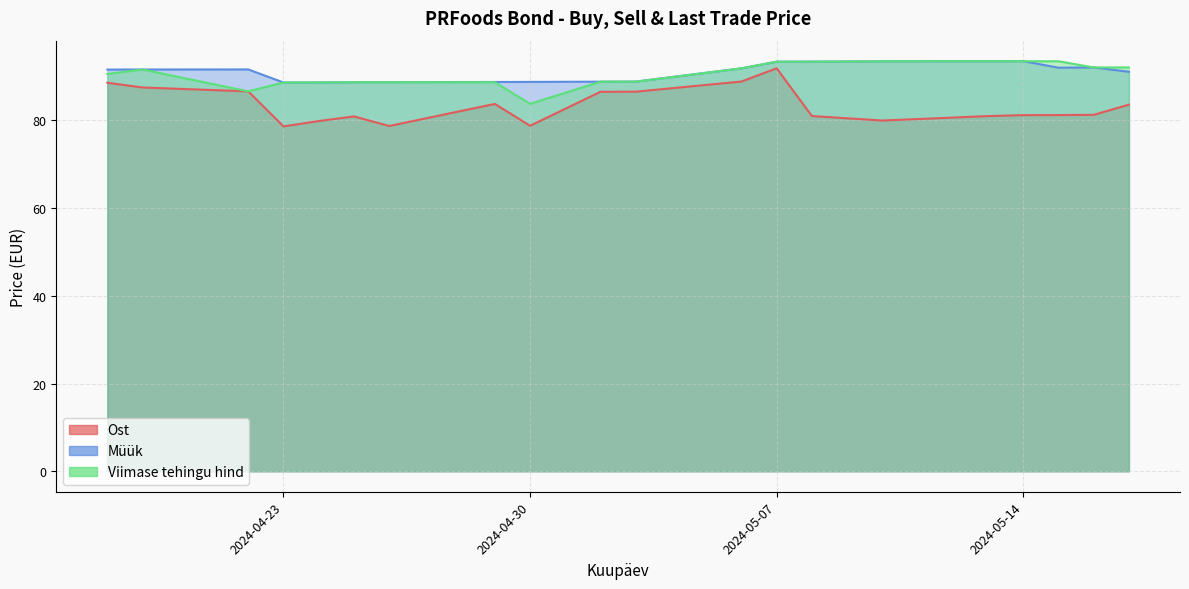

What is the total value across all series at 2024-04-25?

258.3